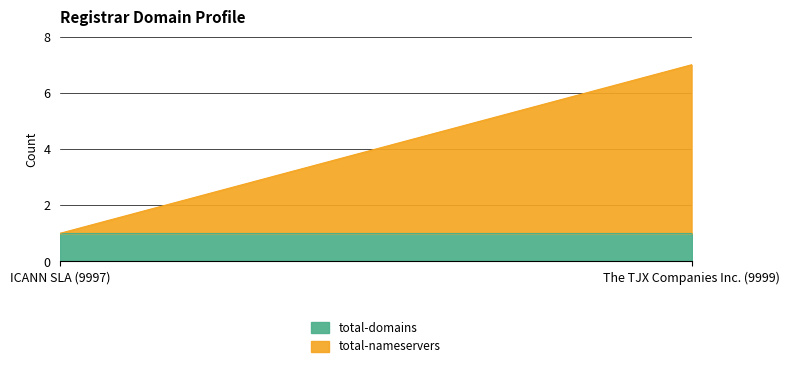

Where is total-nameservers nearest to the value 3?

ICANN SLA (9997)